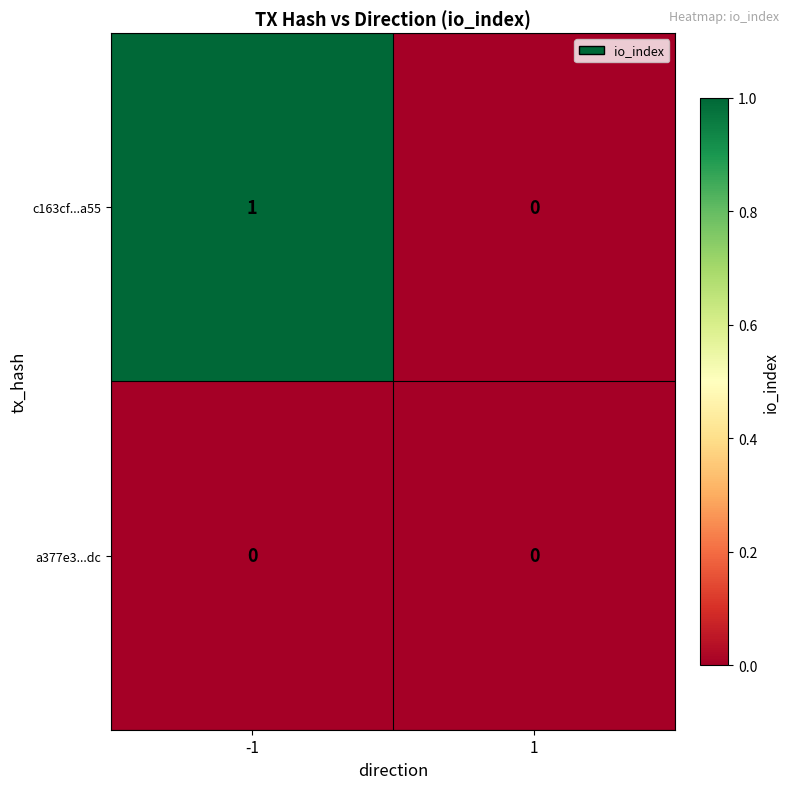

How many positive values does the c163cf...a55 series have?

1